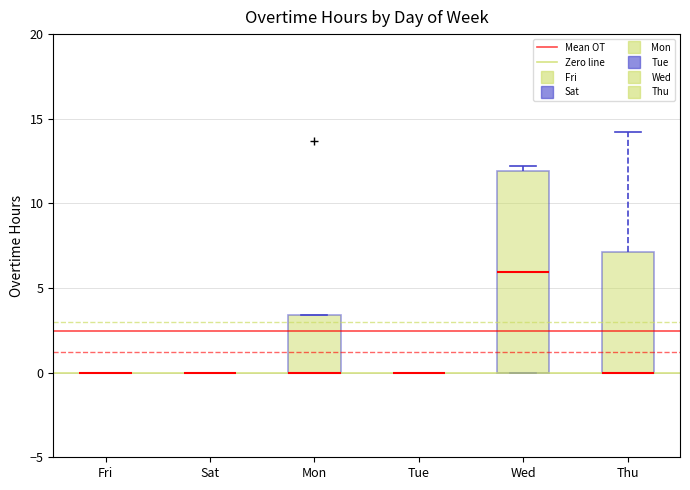

Where is the lower edge of the box for Mon on the y-axis? The values are not printed on the chart, so give them approximately, as read against the axis.

0.0